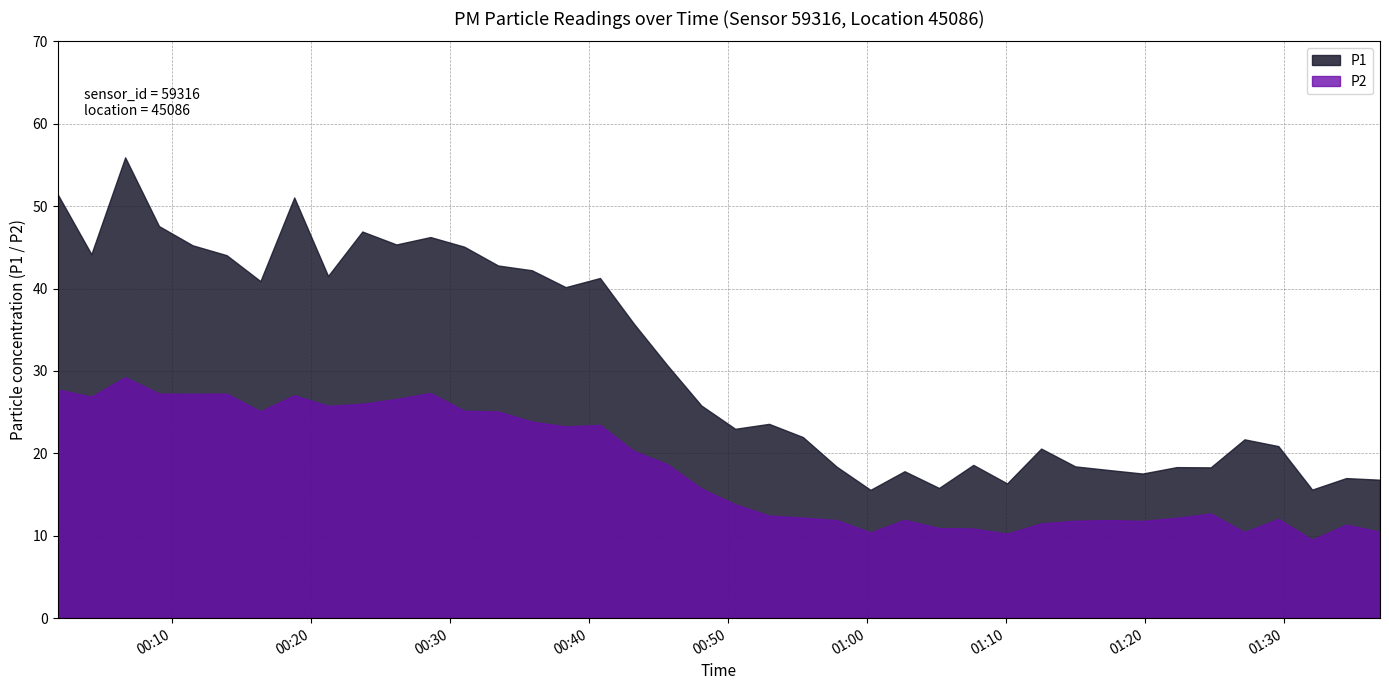

What are all the series names shown in the legend?

P1, P2